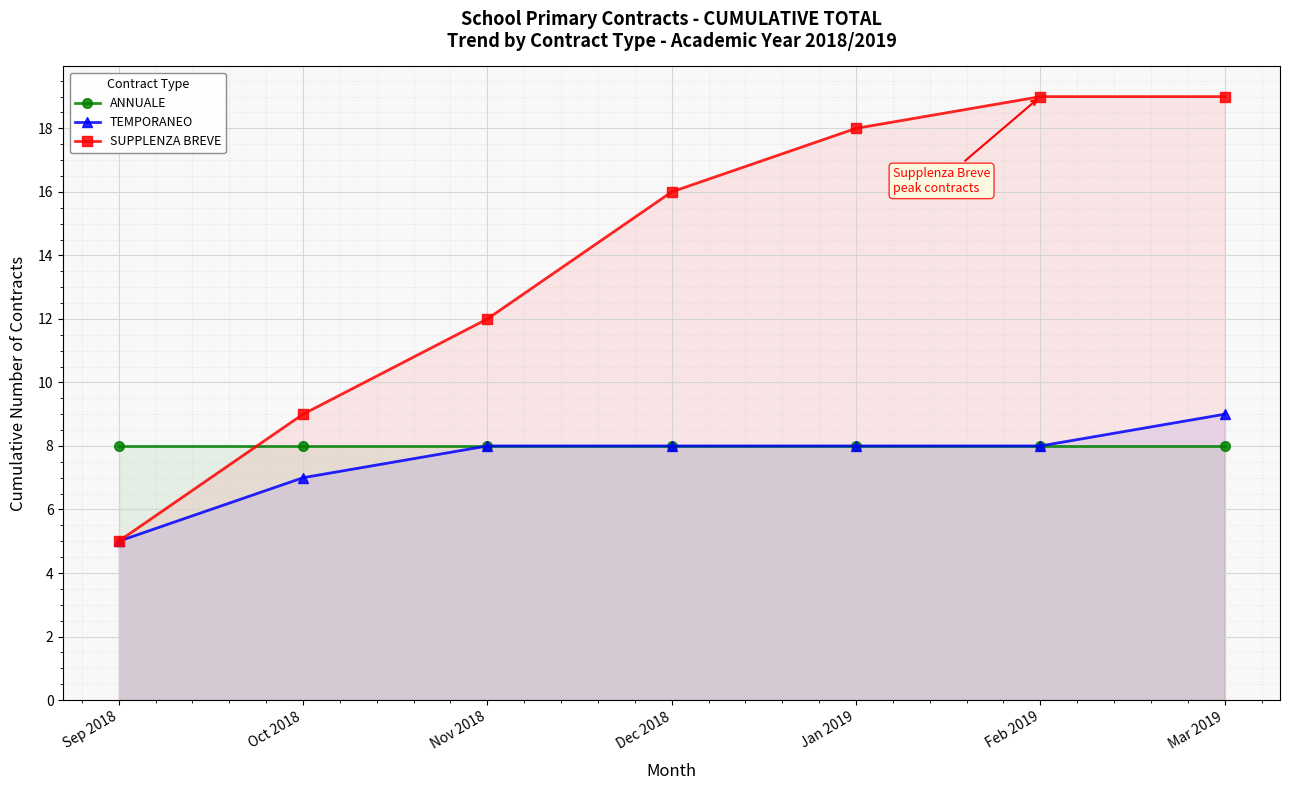

What is the lowest value of the SUPPLENZA BREVE series?

5